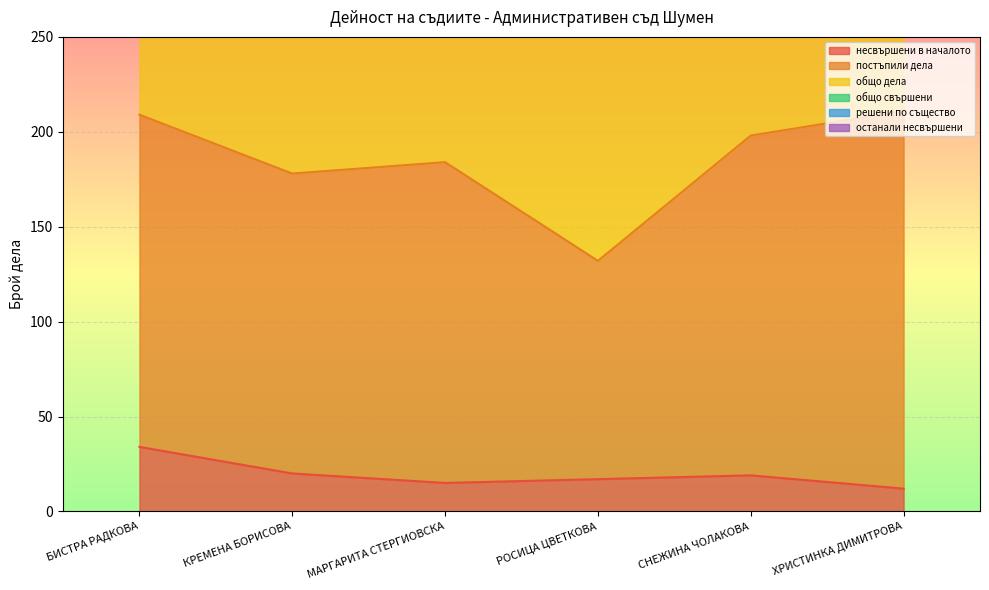

Reading left to right, transcribe all the data shown in this chart.

несвършени в началото: 34	20	15	17	19	12
общо дела: 209	178	184	132	198	211
общо свършени: 781	650	672	479	711	781
решени по същество: 609	515	532	381	561	614